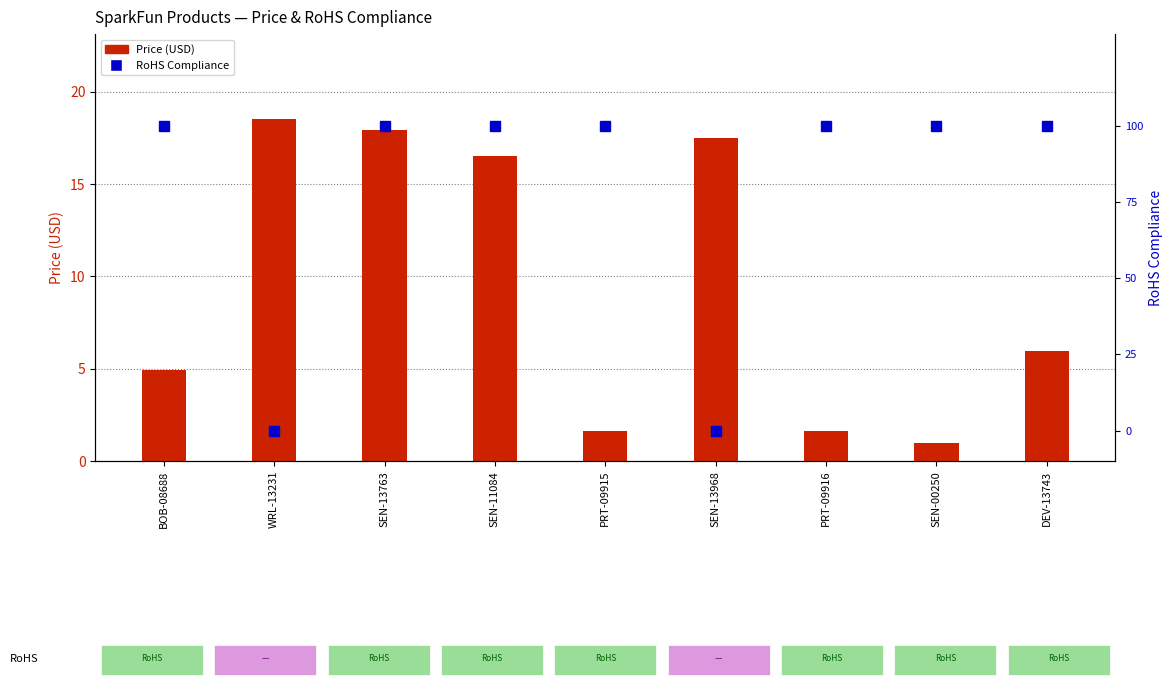

Reading left to right, what are all the values shown in this chart?

Price (USD): BOB-08688=5.0	WRL-13231=18.5	SEN-13763=17.9	SEN-11084=16.5	PRT-09915=1.6	SEN-13968=17.5	PRT-09916=1.6	SEN-00250=0.9	DEV-13743=6.0
RoHS Compliance: BOB-08688=100.0	WRL-13231=0.0	SEN-13763=100.0	SEN-11084=100.0	PRT-09915=100.0	SEN-13968=0.0	PRT-09916=100.0	SEN-00250=100.0	DEV-13743=100.0